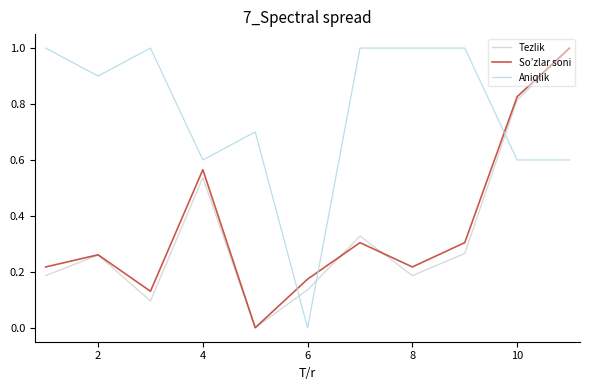

How many intersections are there between Tezlik and Aniqlik?

3